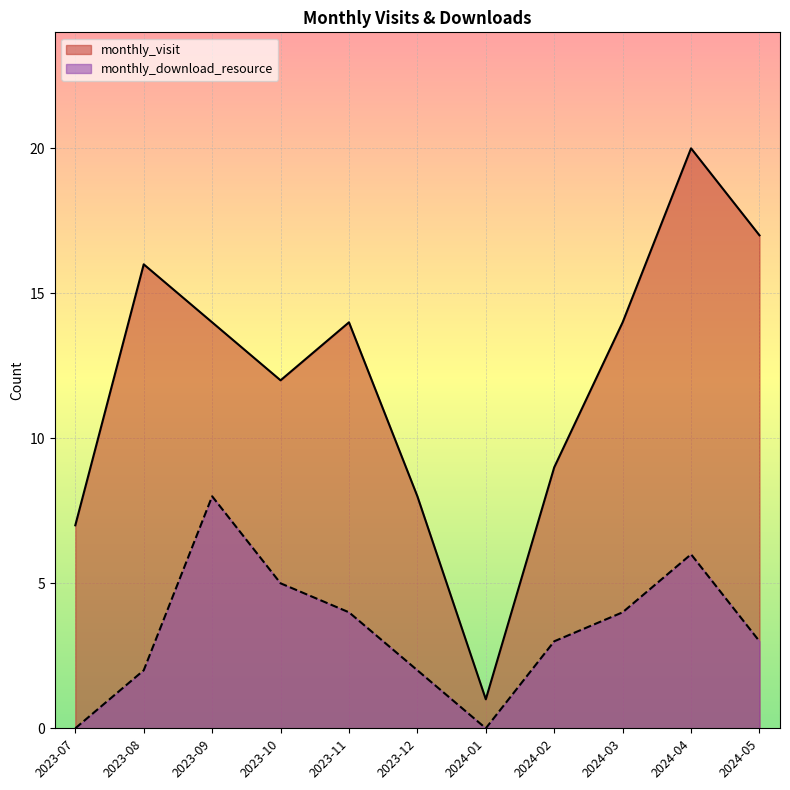

At which label does monthly_download_resource first exceed 3?

2023-09